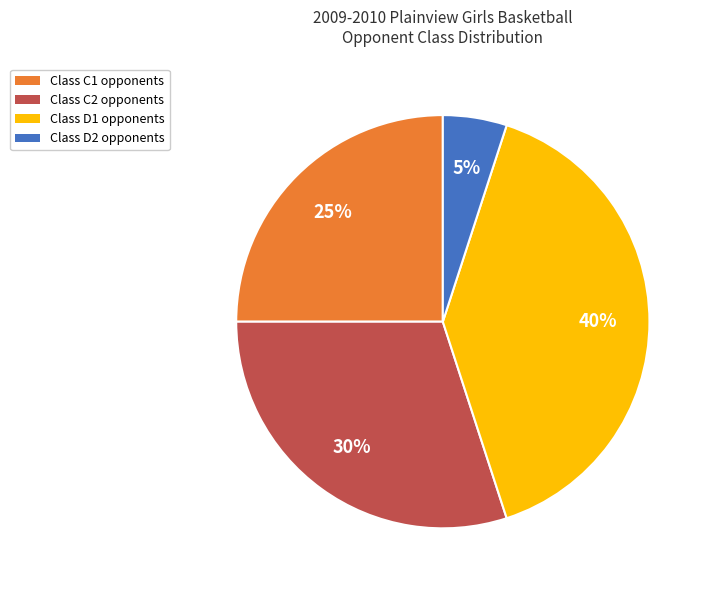

To the nearest percent, what is the difference between the largest and smallest slice percentages?

35%